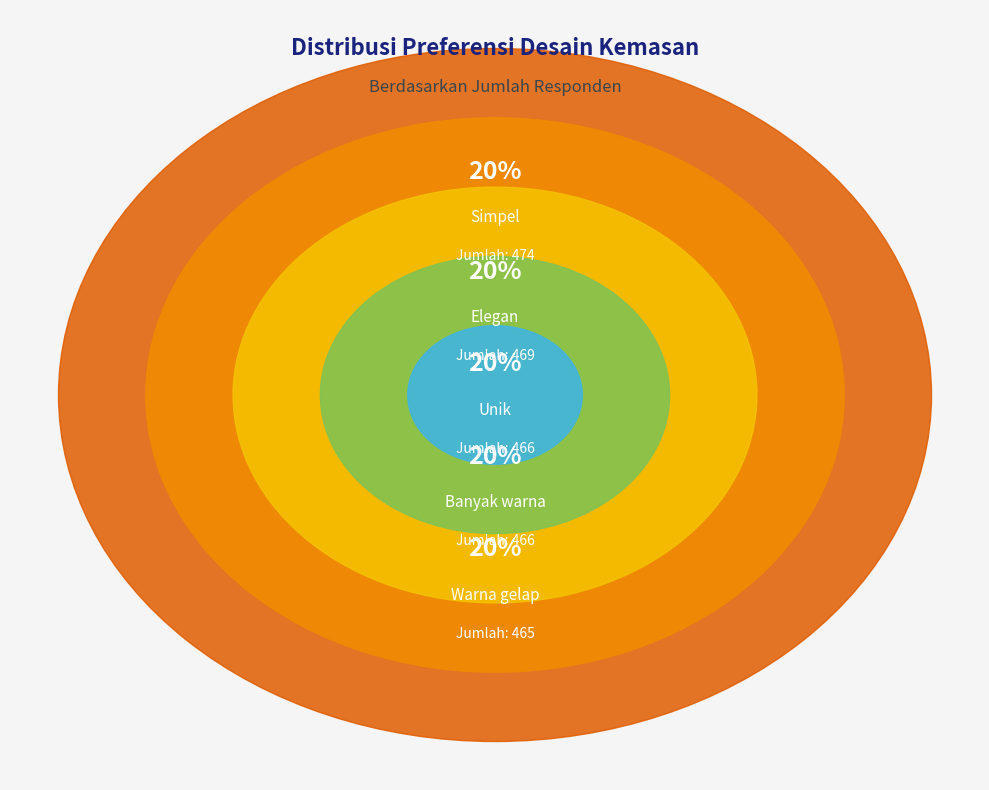

True or false: Simpel accounts for 26% of the total.

False